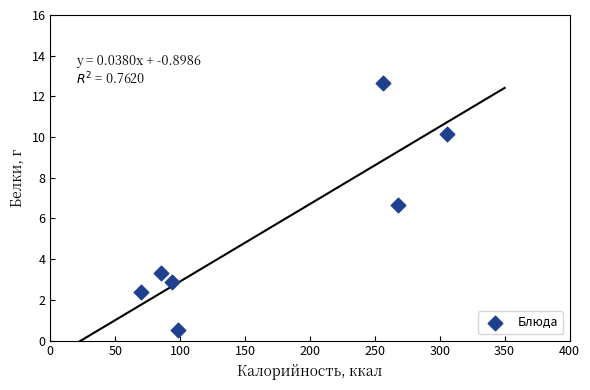

What is the range of X values (max minus min)?

235.5